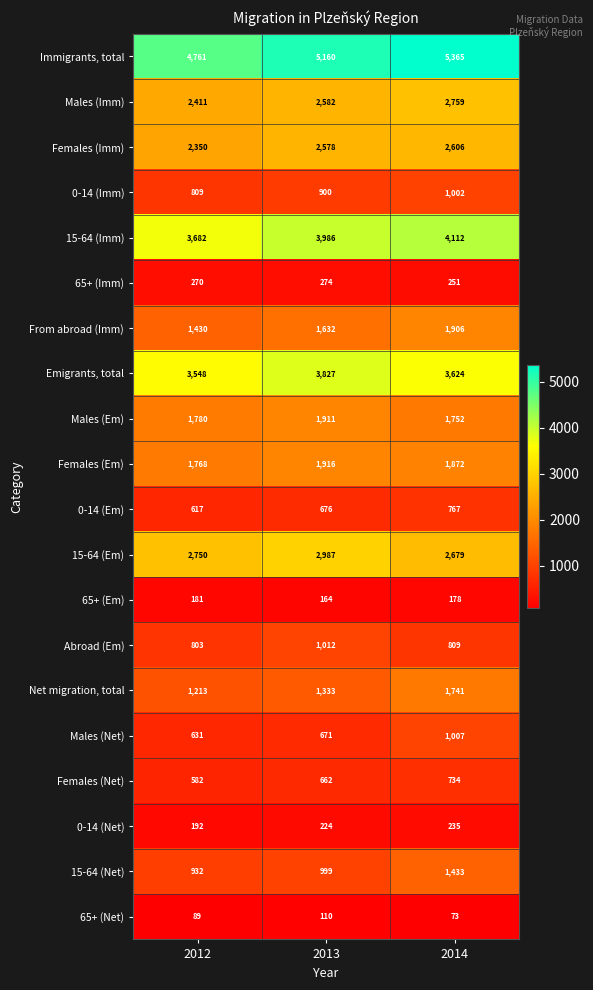

True or false: 15-64 (Em) has a value of 1091 at 2012.

False